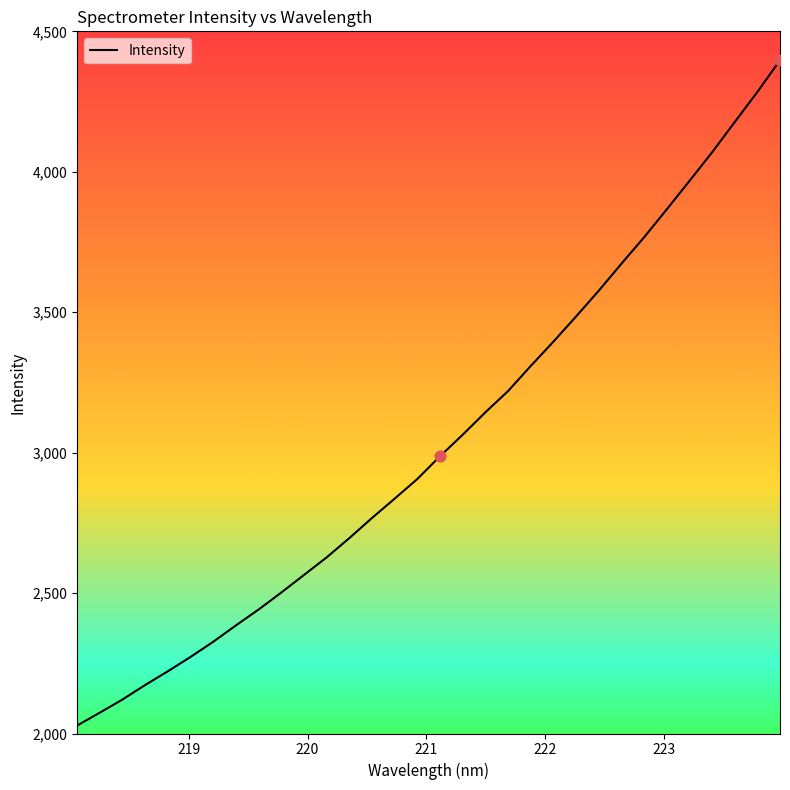

What is the minimum value shown in the chart?

2028.4